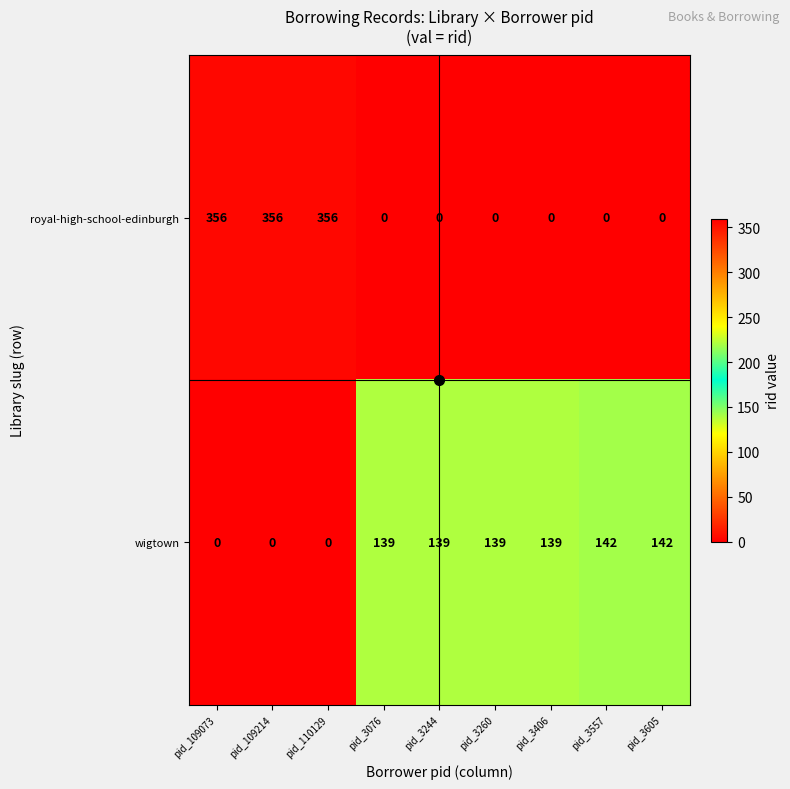

Count the royal-high-school-edinburgh values in the range 0 to 356.

9